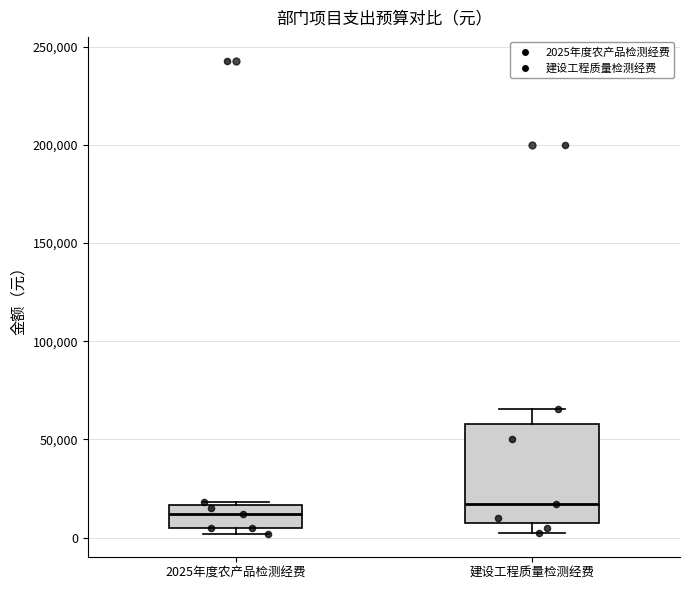

Reading left to right, read every box against the y-axis: the position of its median line, the range the box covers, and the ends of its whiskers. The values are not printed on the chart, so give them approximately, as read against the axis.

2025年度农产品检测经费: median 10000, box 5000 to 15000, whiskers 0 to 20000
建设工程质量检测经费: median 15000, box 10000 to 60000, whiskers 5000 to 65000